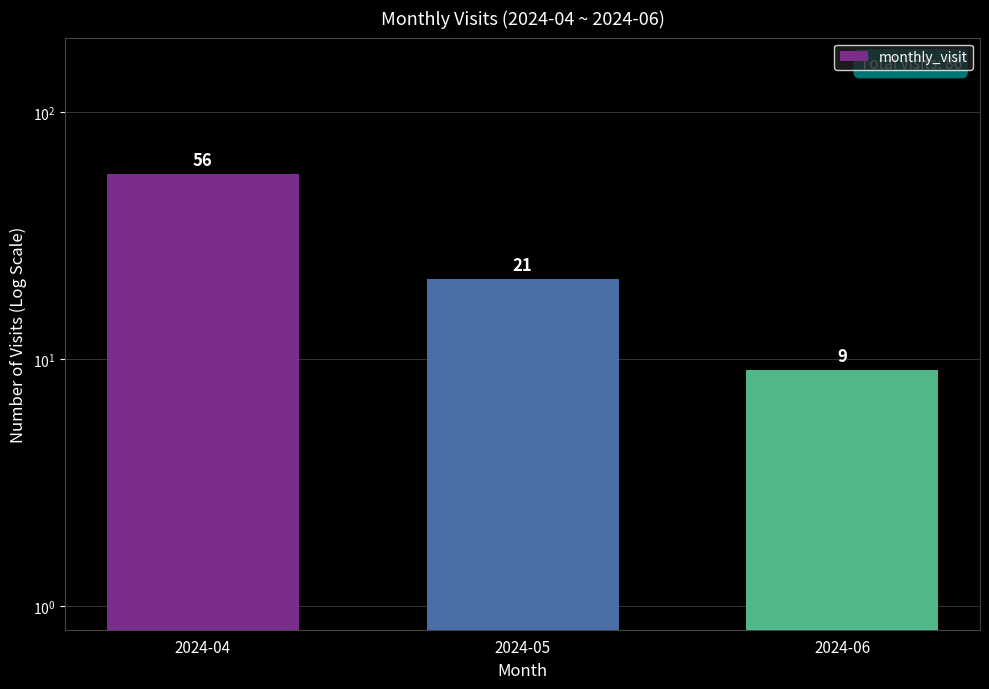

At which label is the value closest to 32?

2024-05